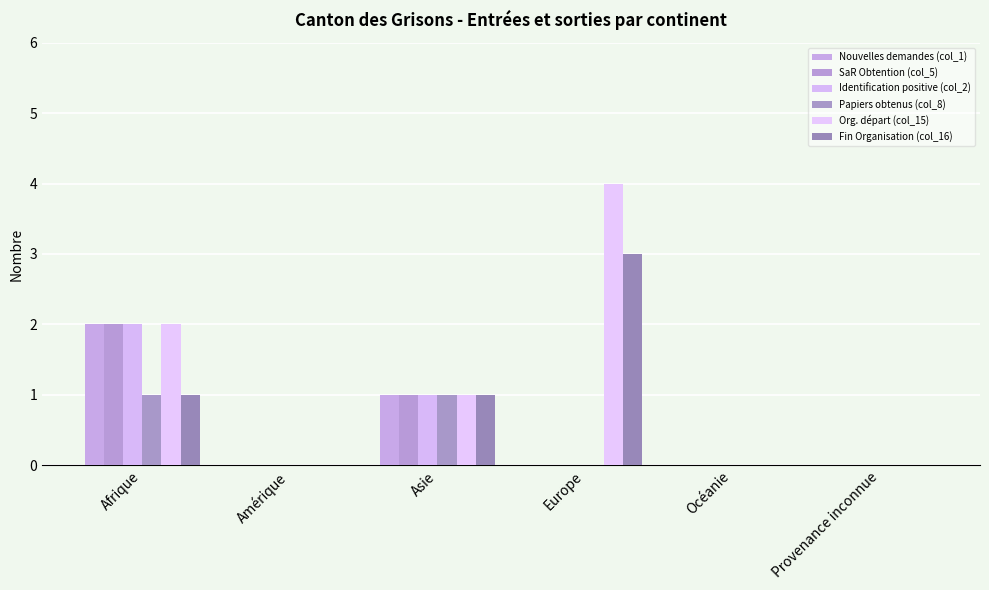

Is it true that Fin Organisation (col_16) equals 4 at Europe?

False